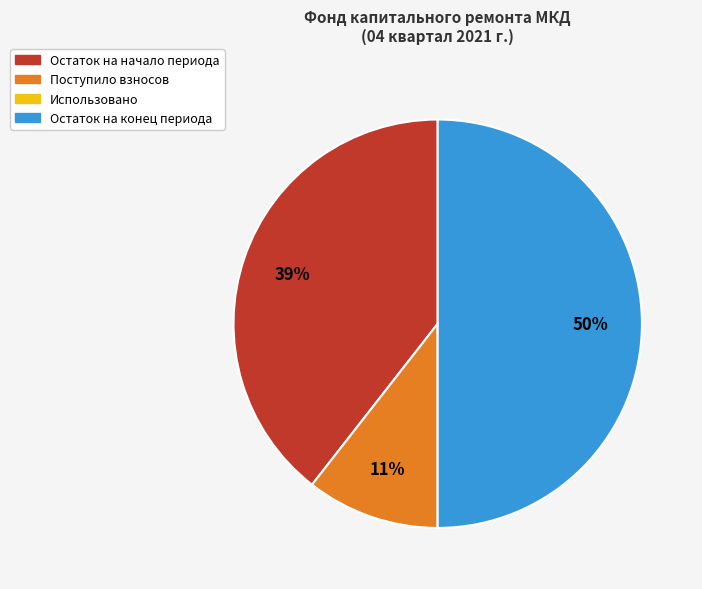

To the nearest percent, what percentage of the pie is Поступило взносов?

11%